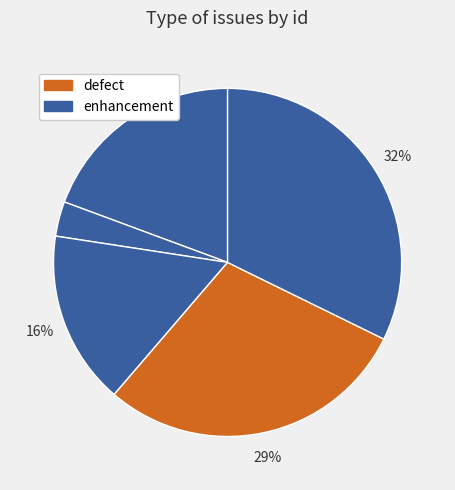

Count the number of slices in the pie.

5